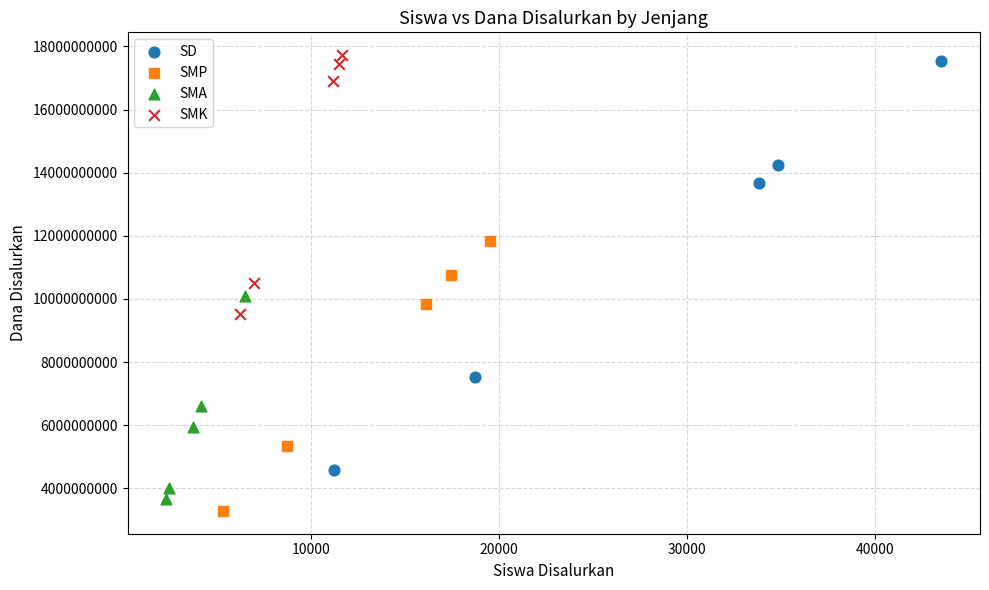

What are all the series names shown in the legend?

SD, SMP, SMA, SMK